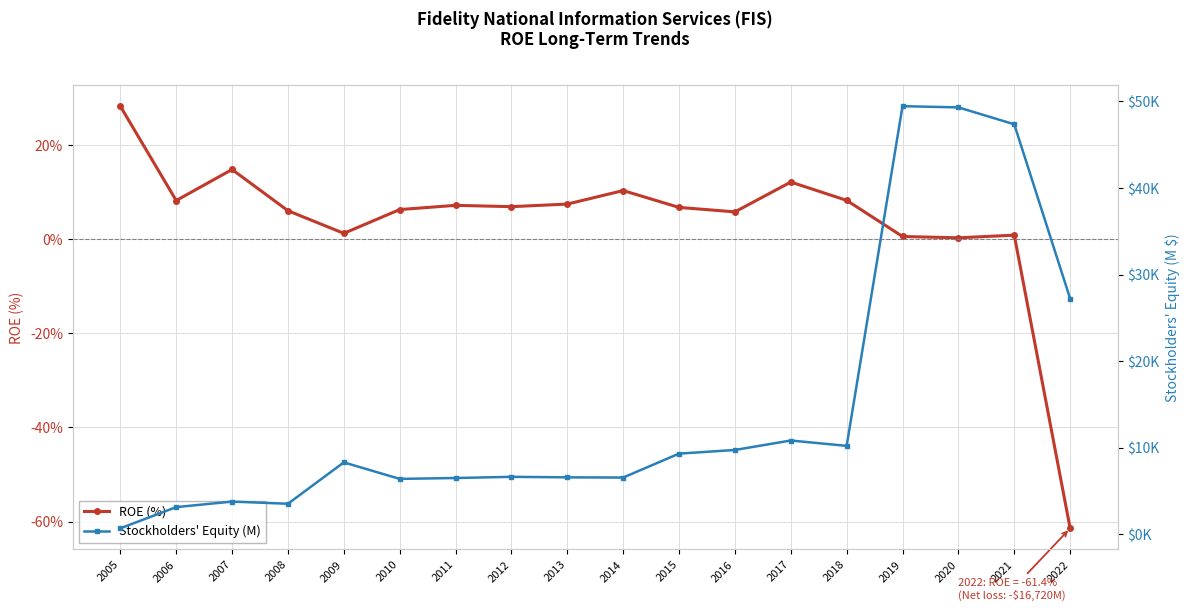

Is this an area chart (filled region under the line)?

No